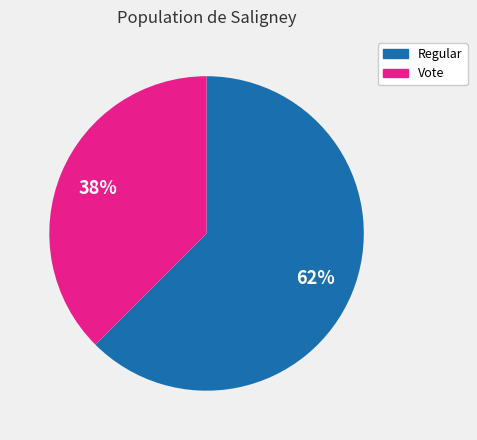

Is it true that Regular is 52% of the pie?

False